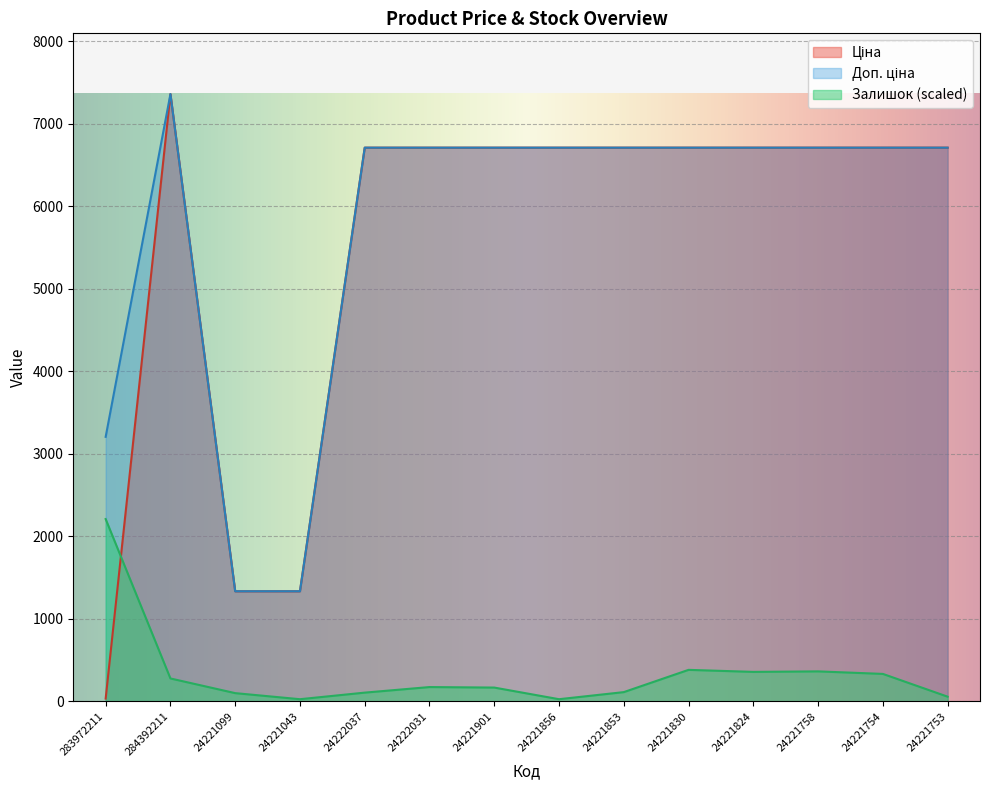

Does the chart display data point markers on the line(s)?

No